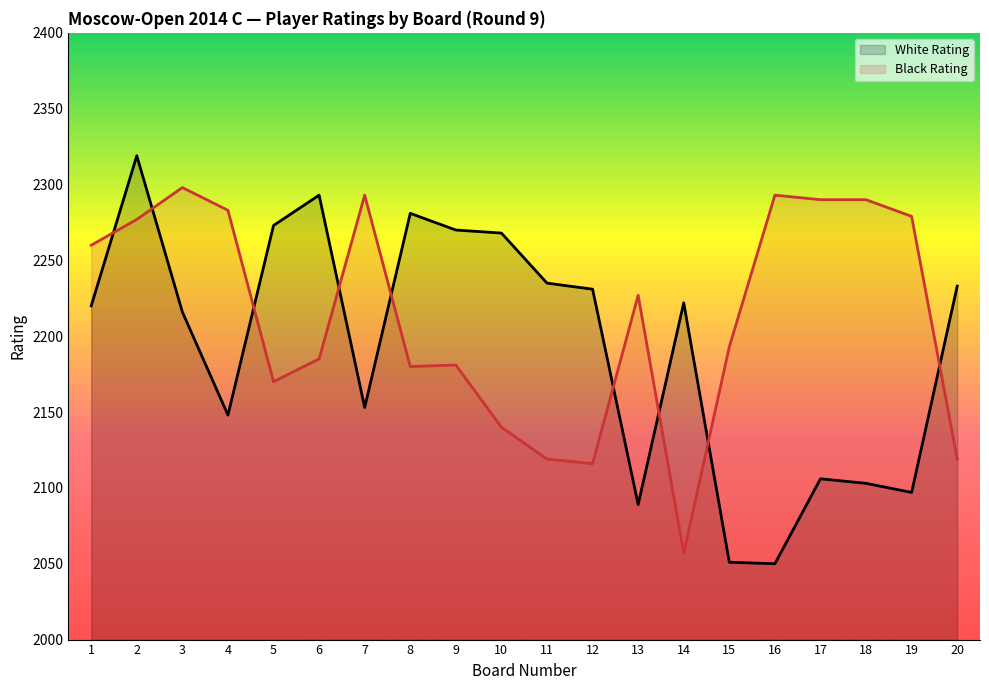

List the labels in order of Black Rating value, smallest first.

14, 12, 11, 20, 10, 5, 8, 9, 6, 15, 13, 1, 2, 19, 4, 17, 18, 7, 16, 3